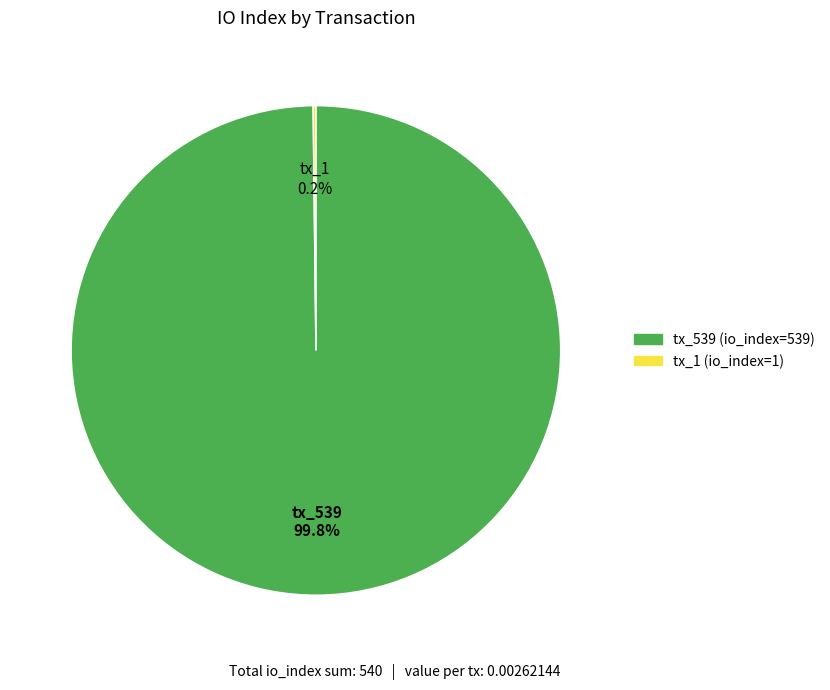

Which slice is the largest?

tx_539